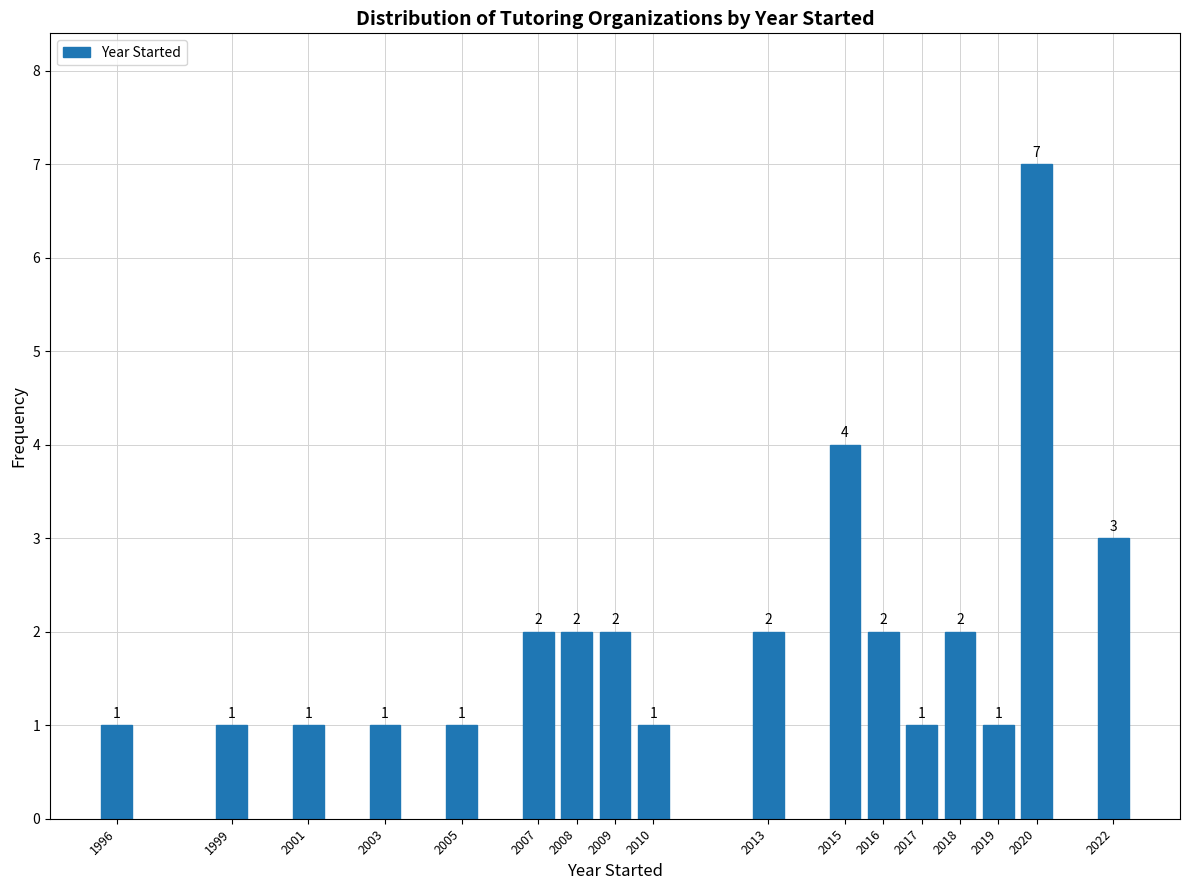

Reading left to right, what are all the values shown in this chart?

1	1	1	1	1	2	2	2	1	2	4	2	1	2	1	7	3